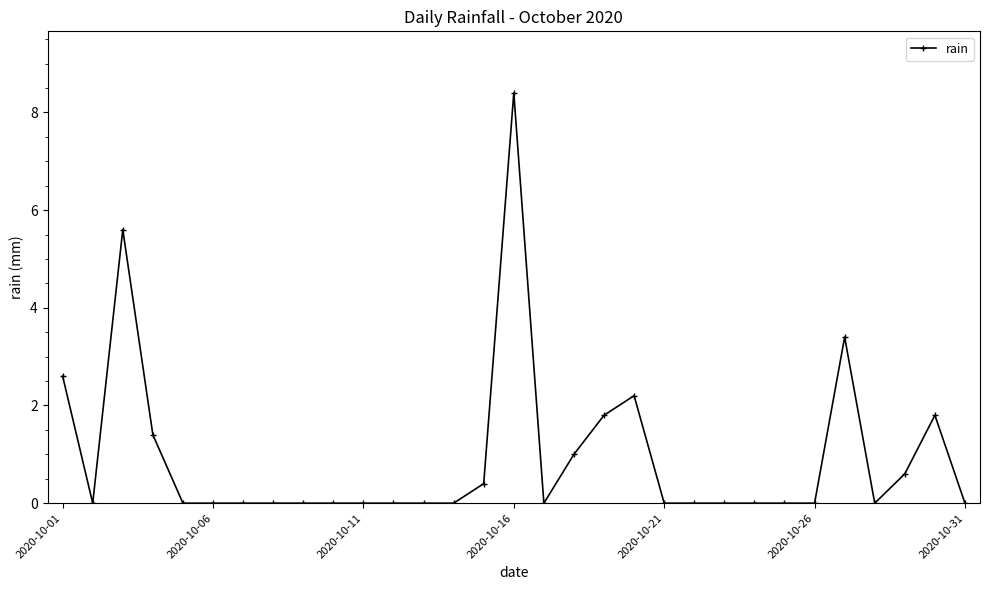

True or false: the data has more than 1 interior local peaks.

True